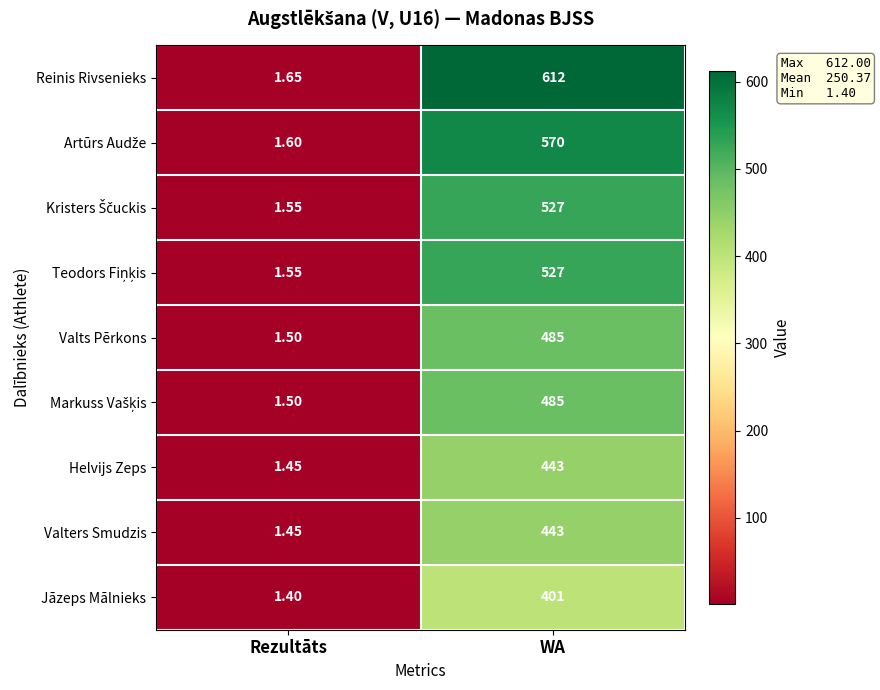

At which category is the sum across all series the highest?

WA